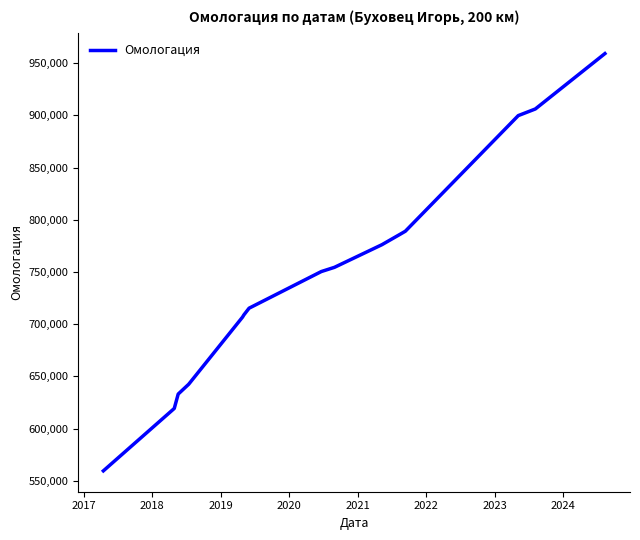

What is the maximum value shown in the chart?

959204